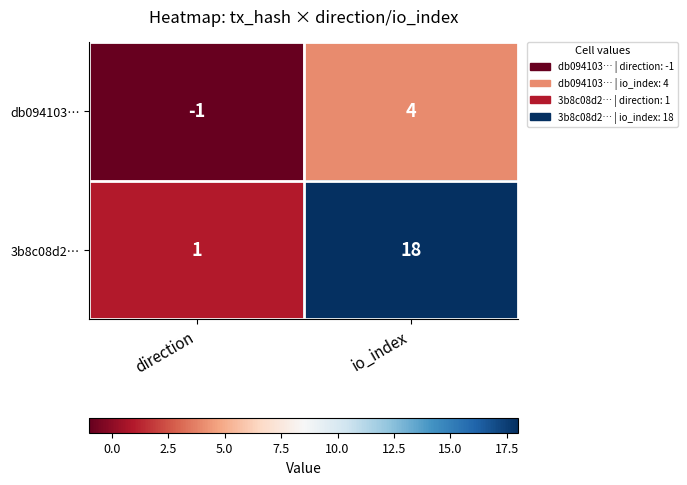

At direction, list the series in order from smallest to largest.

db094103…, 3b8c08d2…